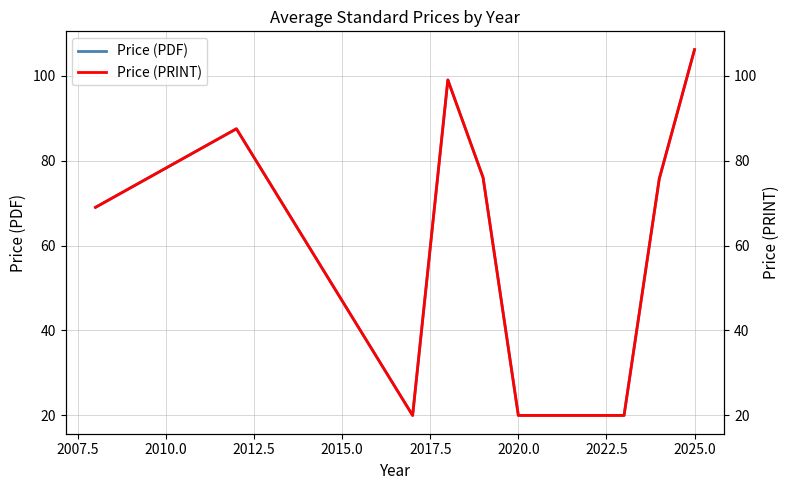

True or false: Price (PRINT) and Price (PDF) intersect in this chart.

False